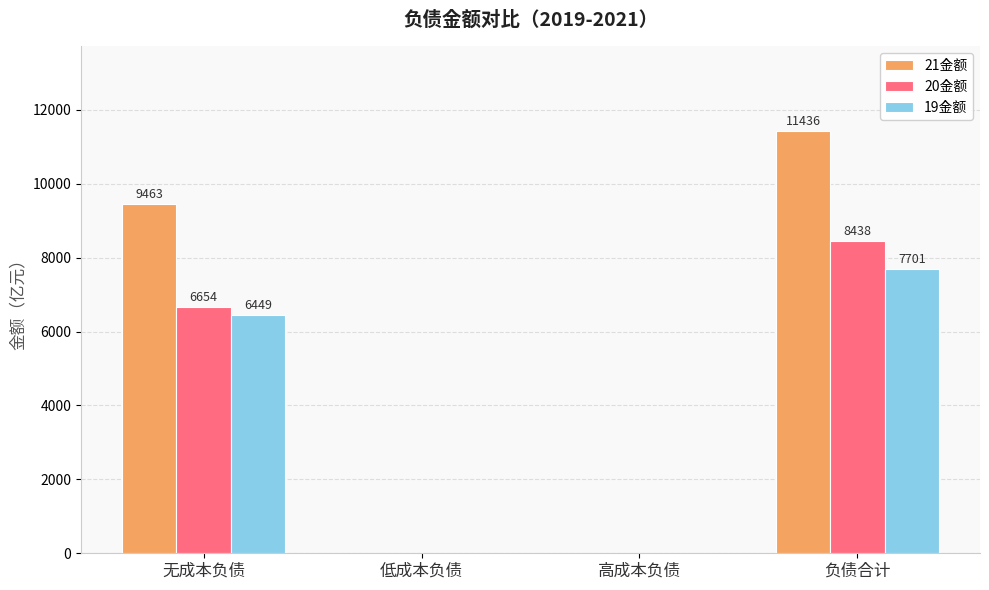

How many distinct data groups are displayed?

3